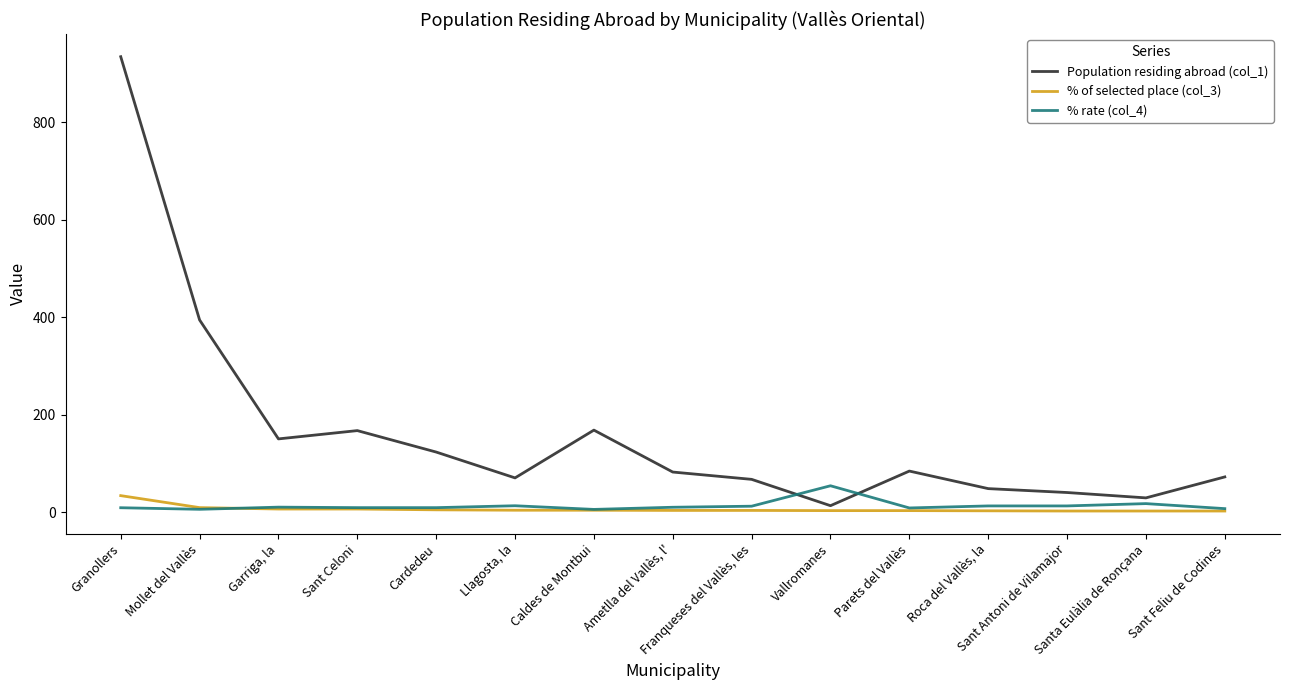

List the labels in order of Population residing abroad (col_1) value, largest first.

Granollers, Mollet del Vallès, Caldes de Montbui, Sant Celoni, Garriga, la, Cardedeu, Parets del Vallès, Ametlla del Vallès, l', Sant Feliu de Codines, Llagosta, la, Franqueses del Vallès, les, Roca del Vallès, la, Sant Antoni de Vilamajor, Santa Eulàlia de Ronçana, Vallromanes